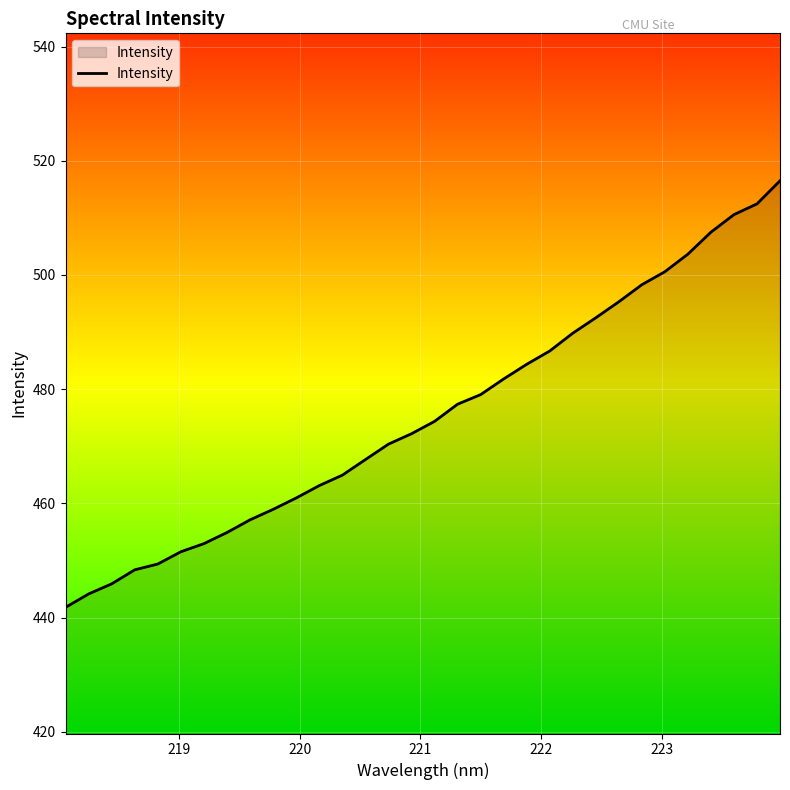

What is the smallest value displayed?

441.8